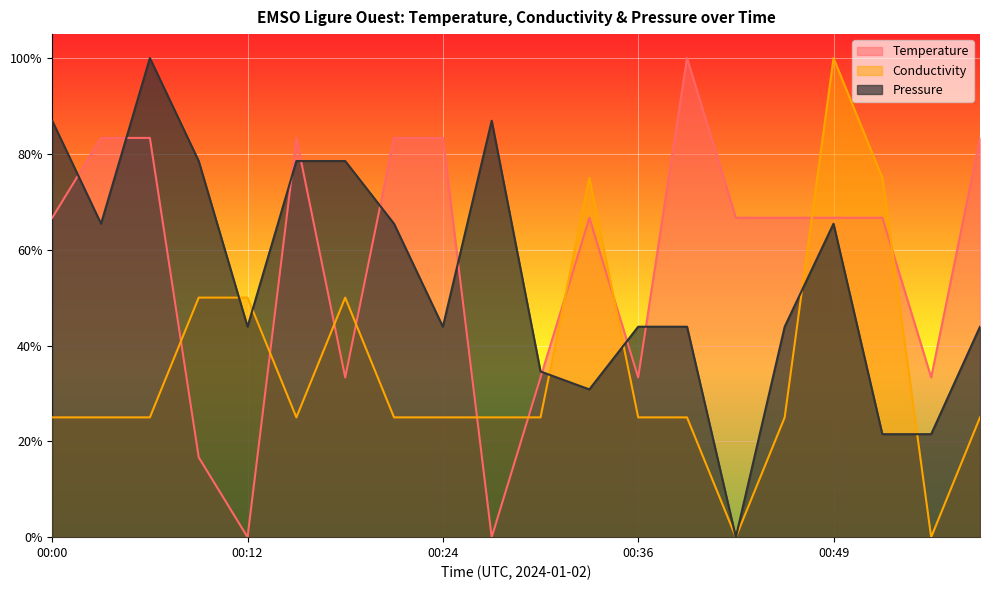

At 00:21, list the series in order from largest to smallest.

Temperature, Pressure, Conductivity